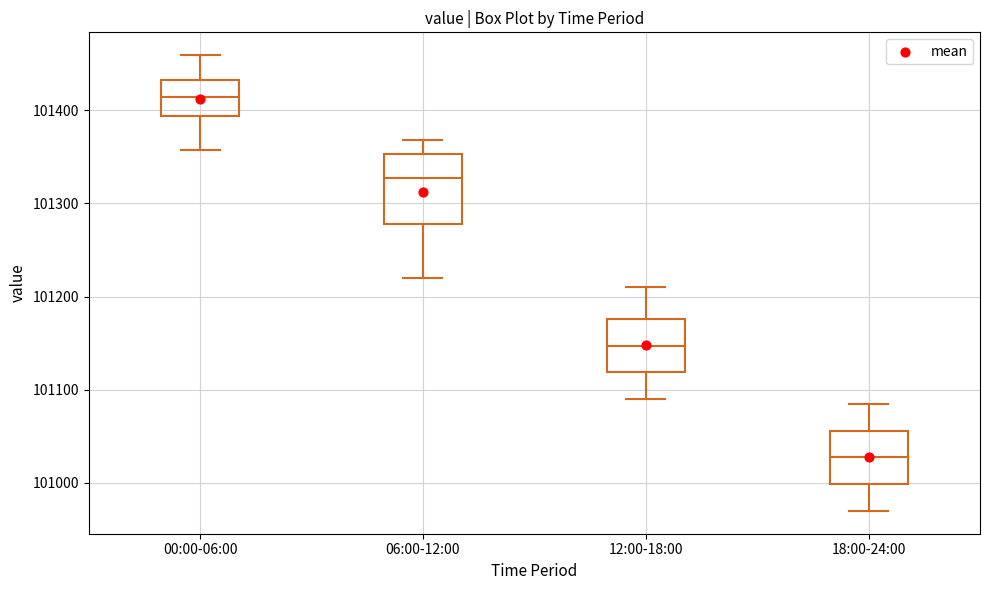

Where does the upper whisker of the box for 06:00-12:00 end on the y-axis? The values are not printed on the chart, so give them approximately, as read against the axis.

101370